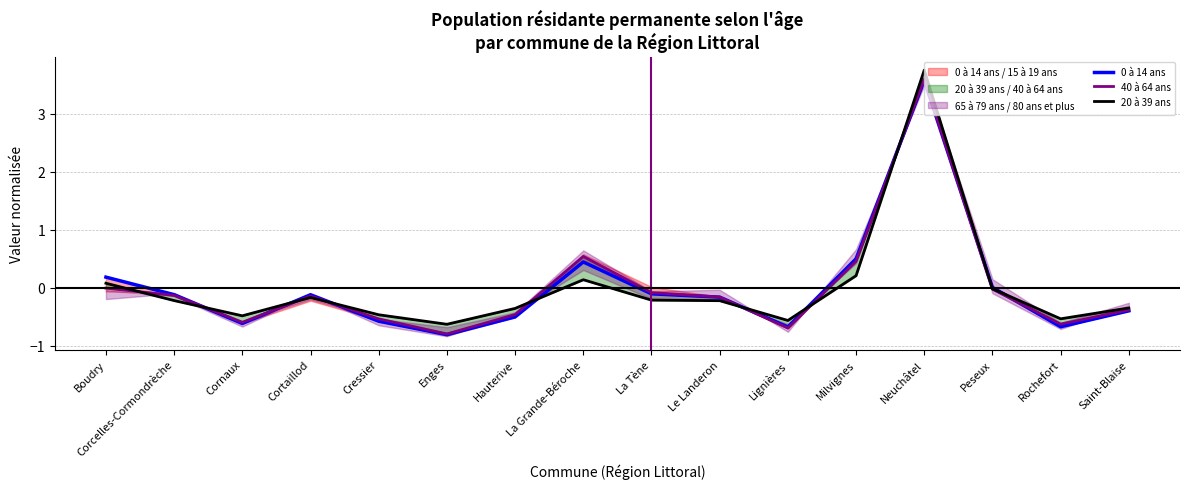

True or false: 20 à 39 ans and 0 à 14 ans intersect in this chart.

True